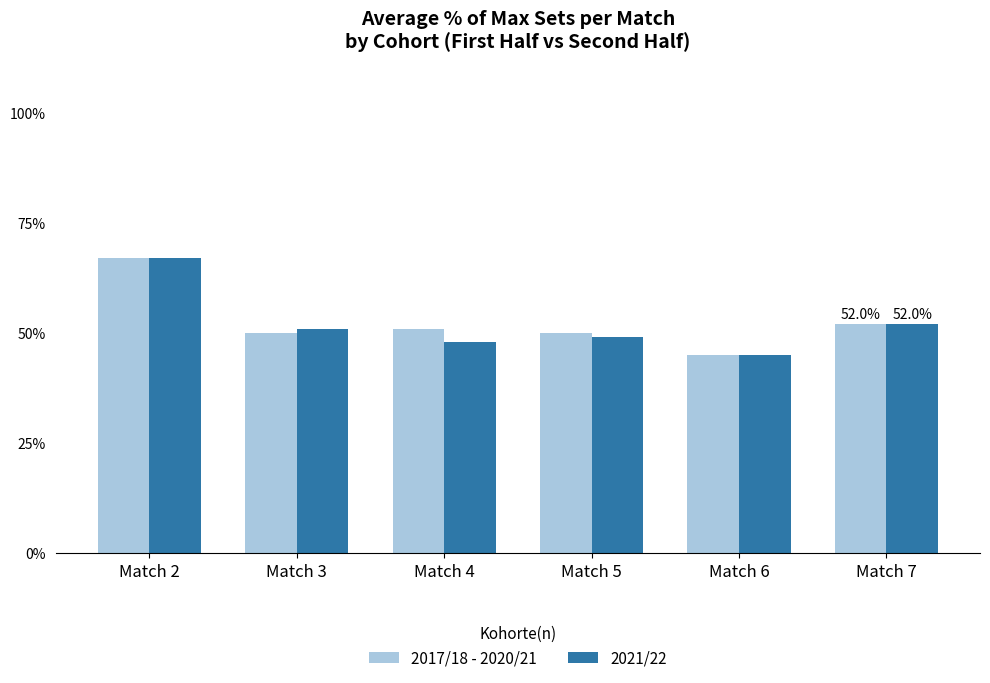

What is the sum of all 2017/18 - 2020/21 values?

315.0